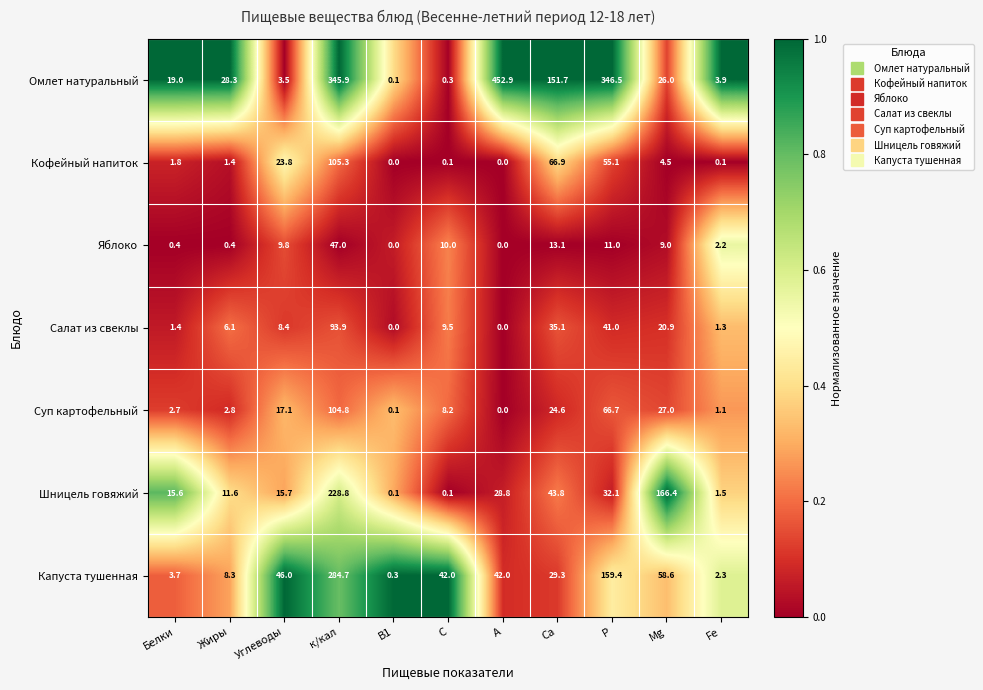

What is the difference between the Салат из свеклы values at Углеводы and к/кал?

85.5